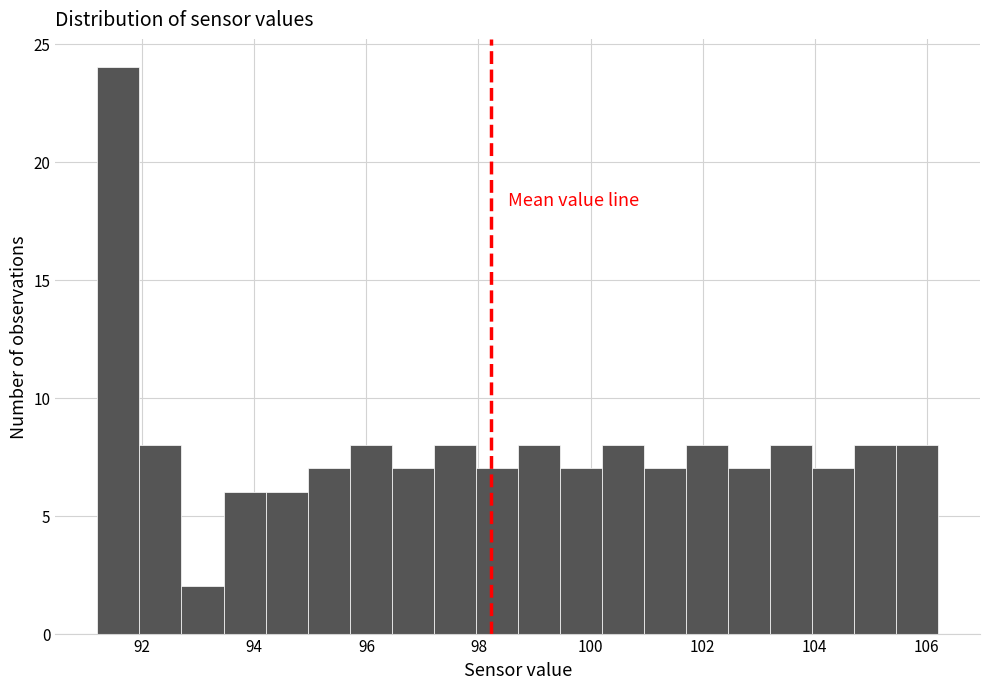

Around what value on the x-axis is the tallest bar? Give the approximate position of its centre, as read against the axis.

91.6